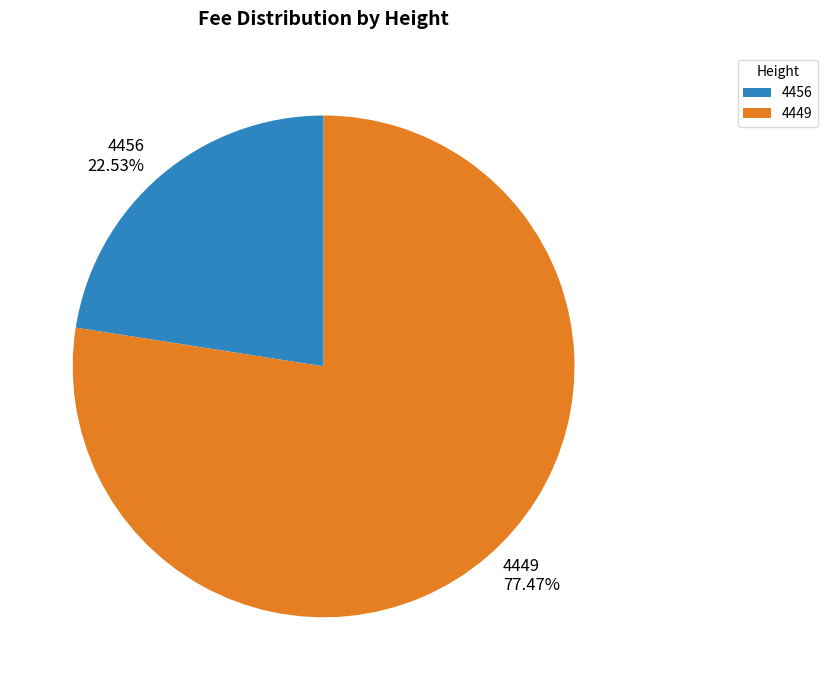

To the nearest percent, what is the difference between the largest and smallest slice percentages?

55%